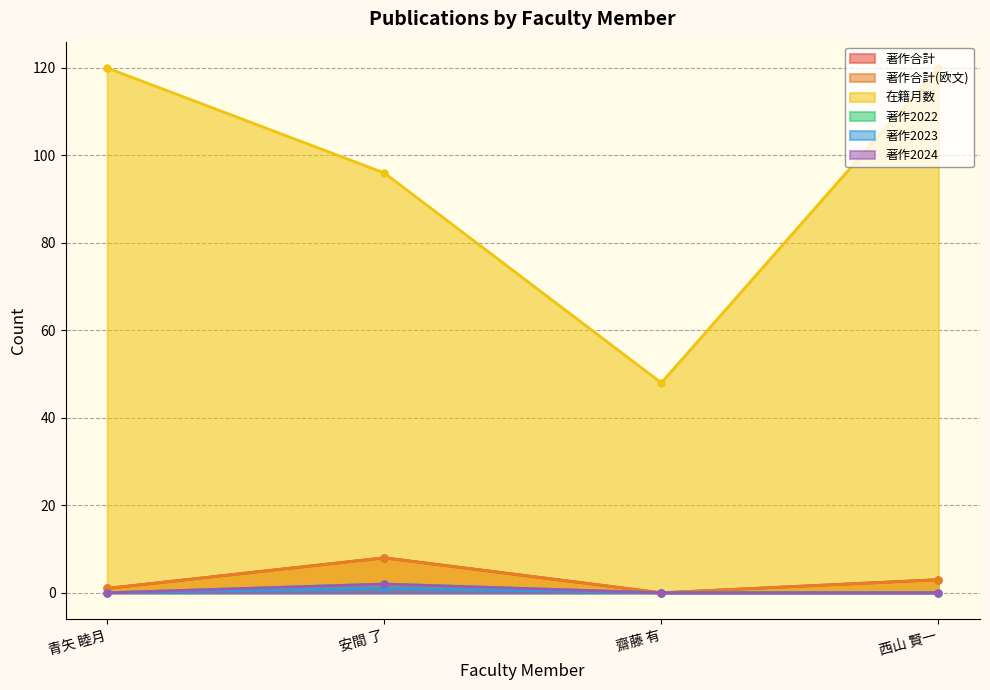

How many lines are shown in the chart?

6